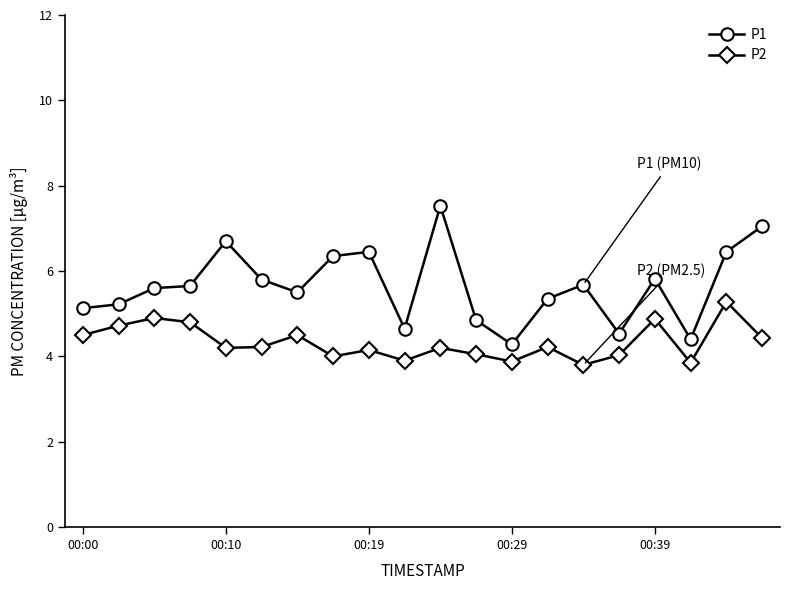

Rank the series by their average value, from lowest to highest.

P2, P1